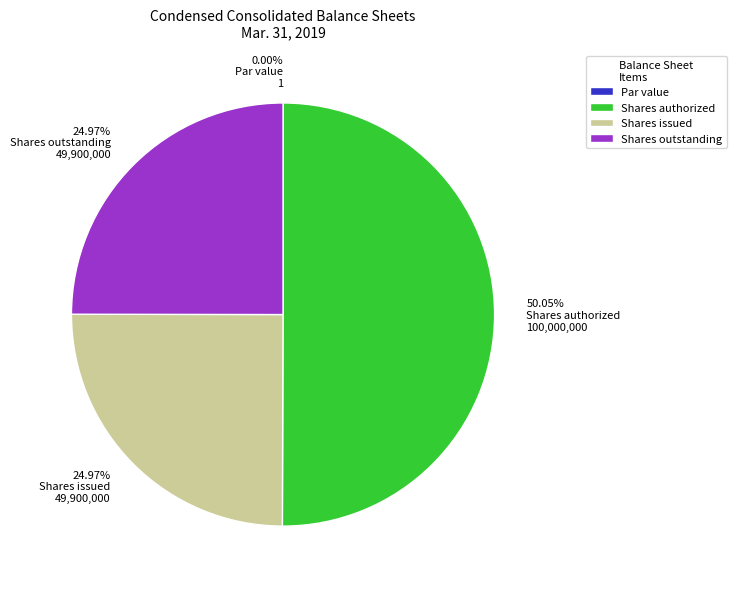

What is the ratio of the value at Shares outstanding to the value at Par value?

49900000.0